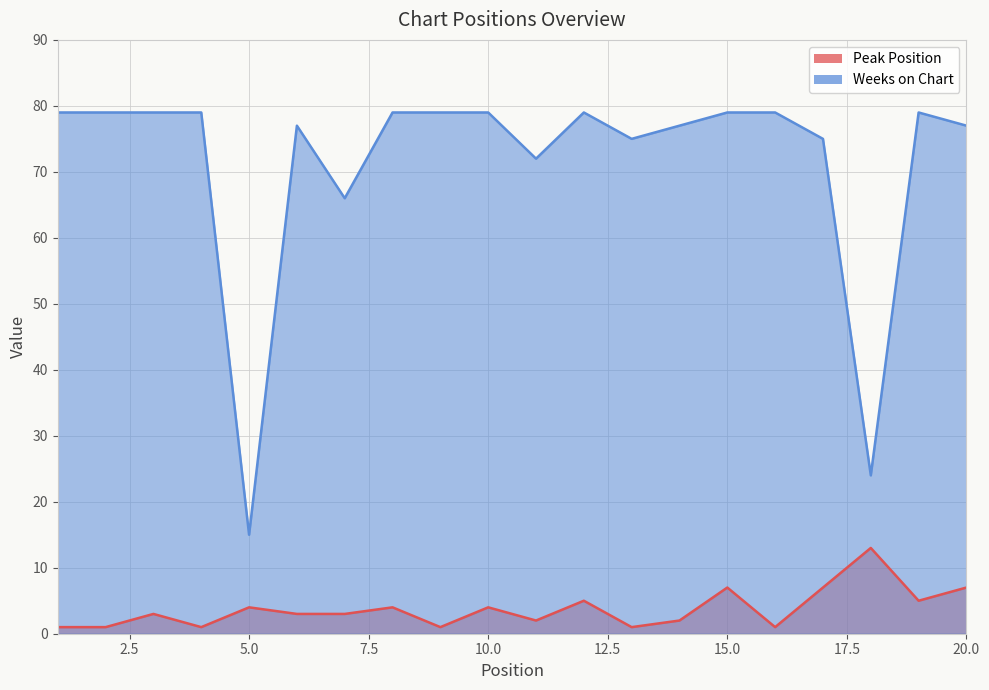

How many lines are shown in the chart?

2